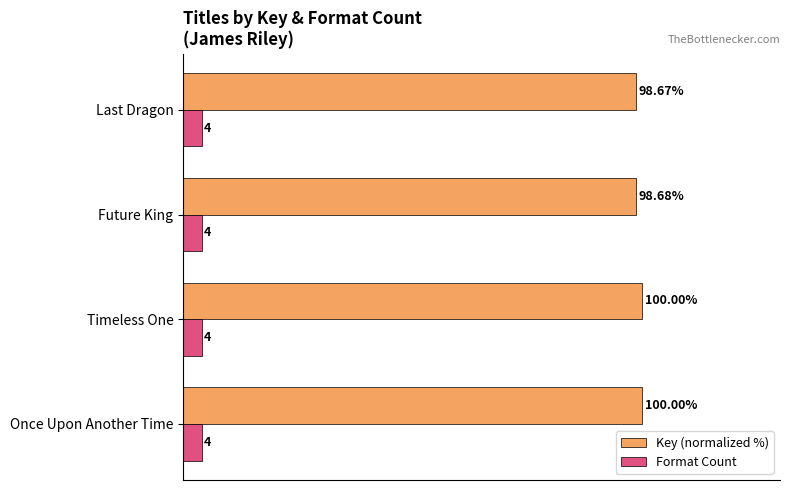

Which category has the lowest value in the Key (normalized %) series?

Last Dragon